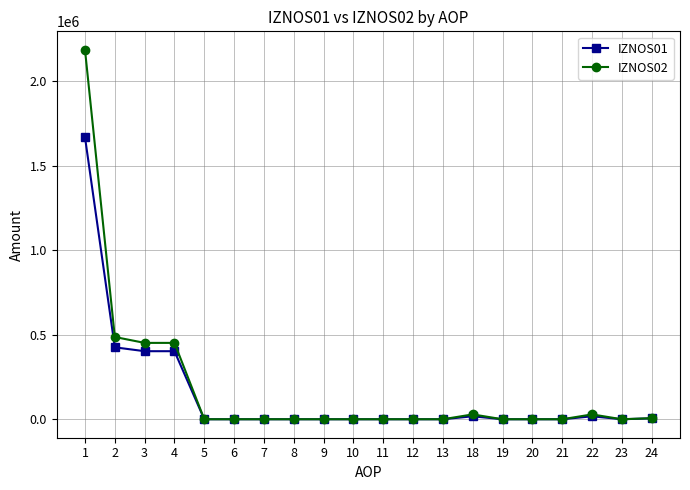

What value does the IZNOS01 series have at 18?

17469.8